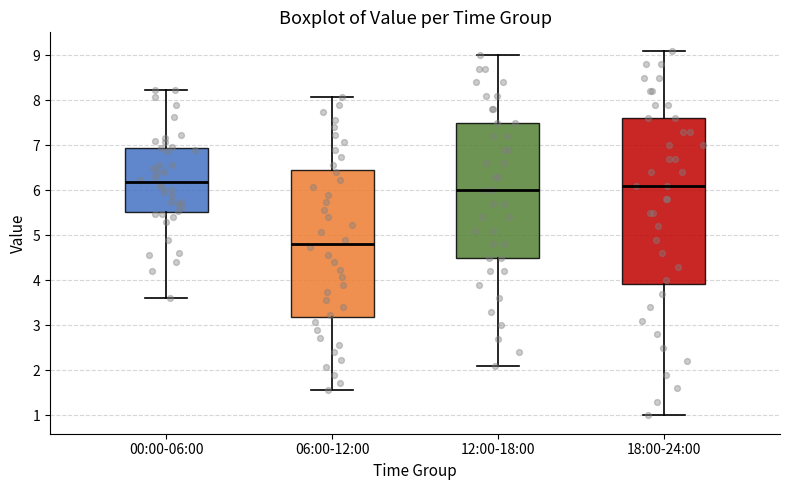

Reading left to right, read every box against the y-axis: the position of its median line, the range the box covers, and the ends of its whiskers. The values are not printed on the chart, so give them approximately, as read against the axis.

00:00-06:00: median 6.2, box 5.5 to 6.9, whiskers 3.6 to 8.2
06:00-12:00: median 4.8, box 3.2 to 6.4, whiskers 1.6 to 8.1
12:00-18:00: median 6.0, box 4.5 to 7.5, whiskers 2.1 to 9.0
18:00-24:00: median 6.1, box 3.9 to 7.6, whiskers 1.0 to 9.1